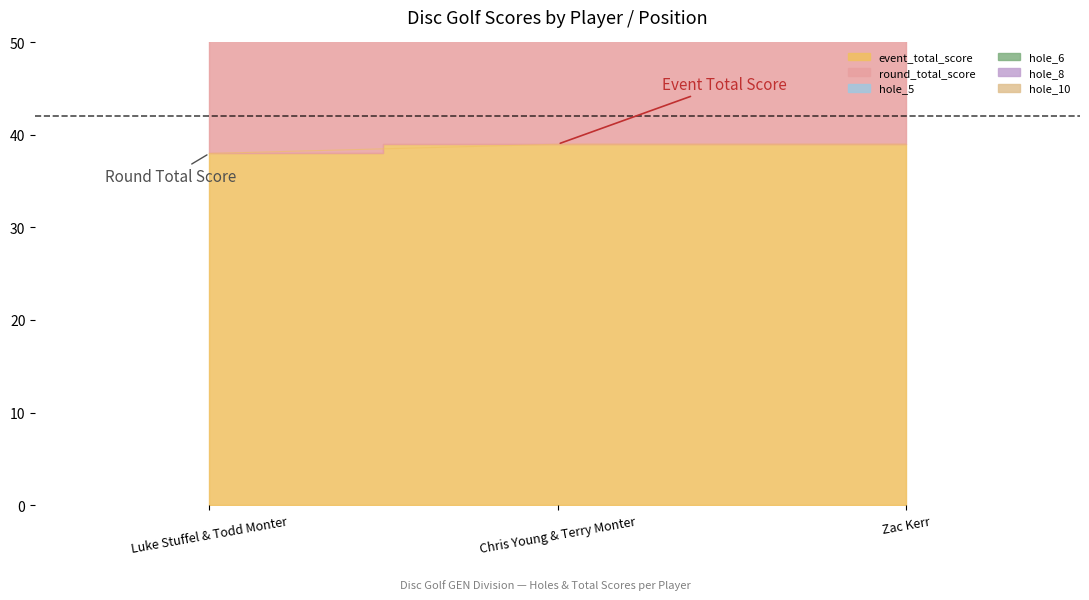

Does the chart display data point markers on the line(s)?

No